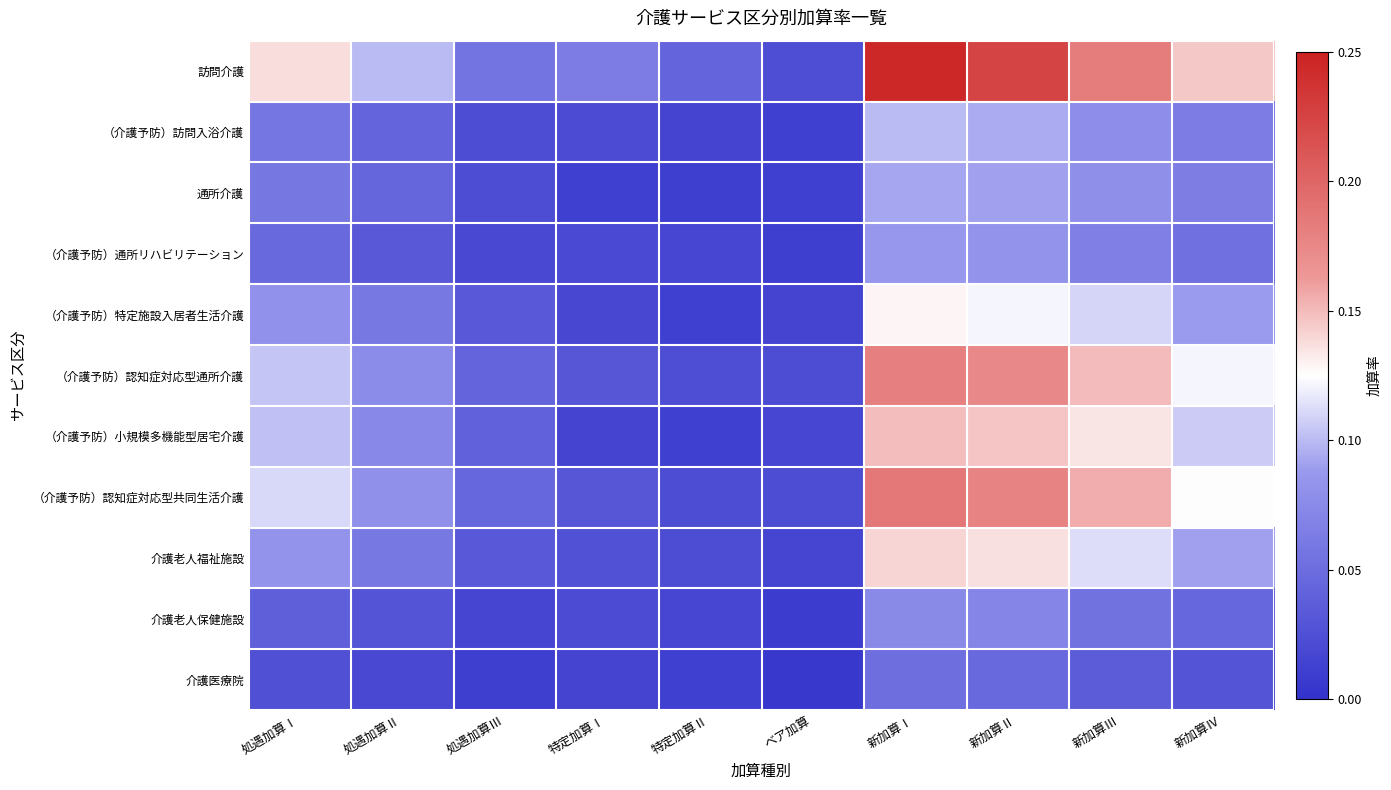

At how many categories does at least one series exceed 0?

10